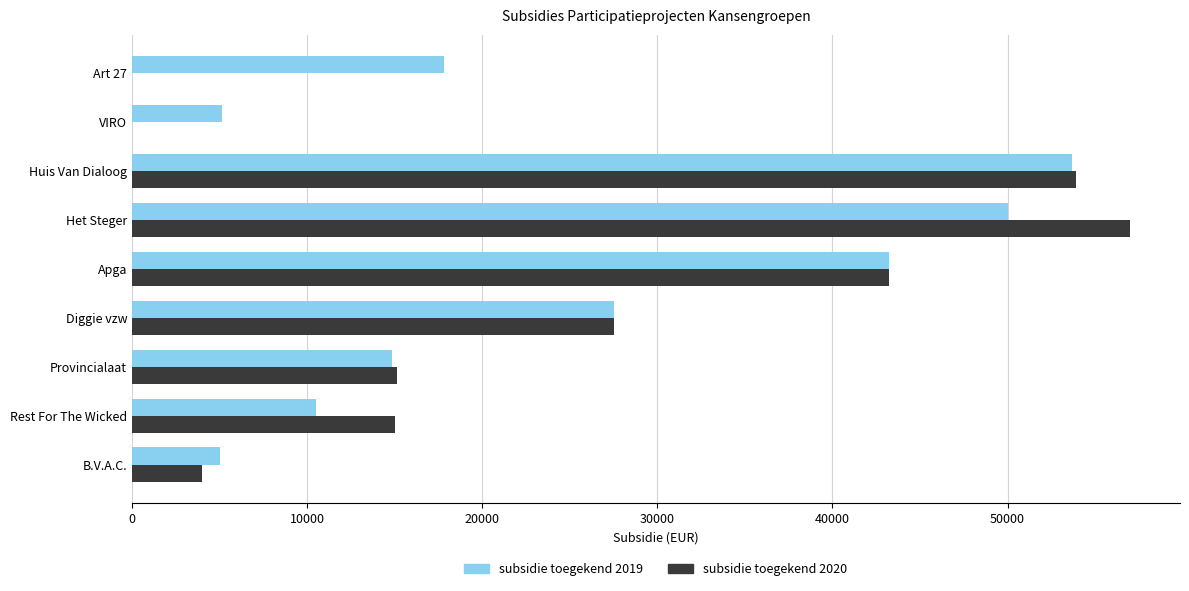

The subsidie toegekend 2019 series shows 17670 at Rest For The Wicked. True or false?

False